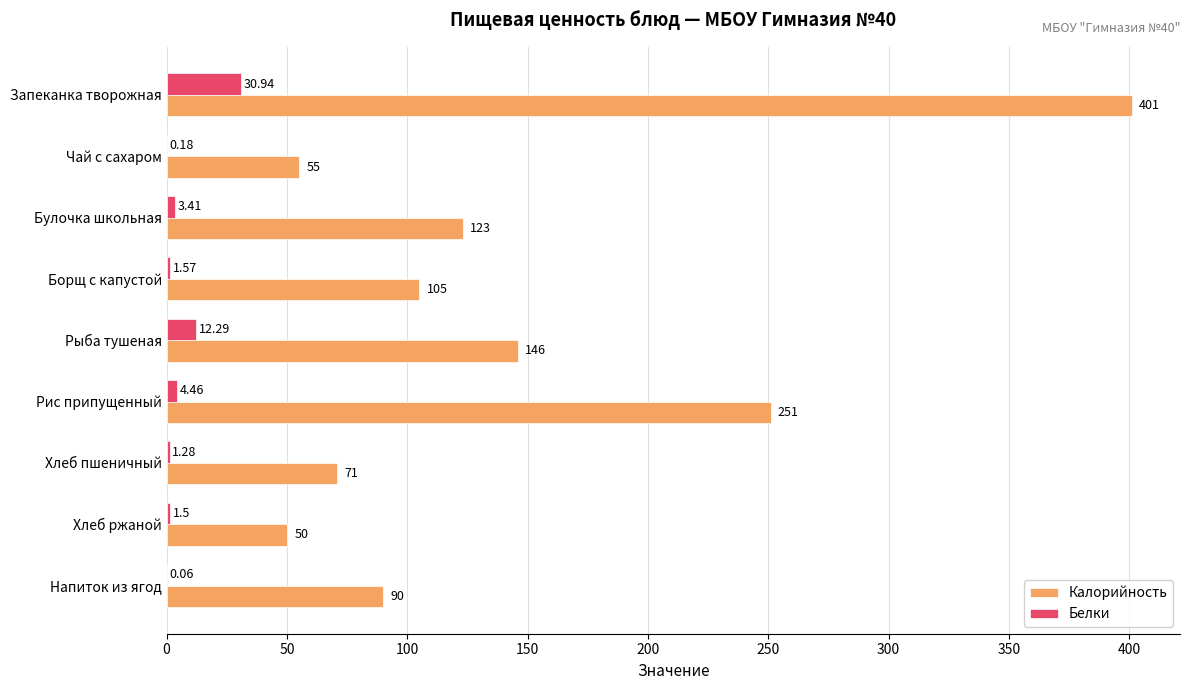

What is the sum of the Калорийность values at Чай с сахаром and Хлеб пшеничный?

126.0